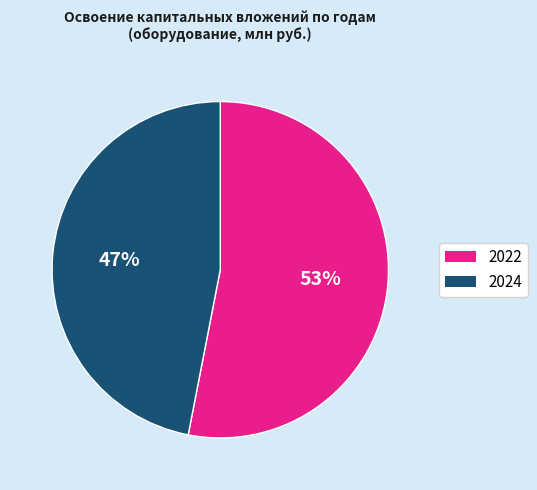

Does any single category account for the majority?

Yes